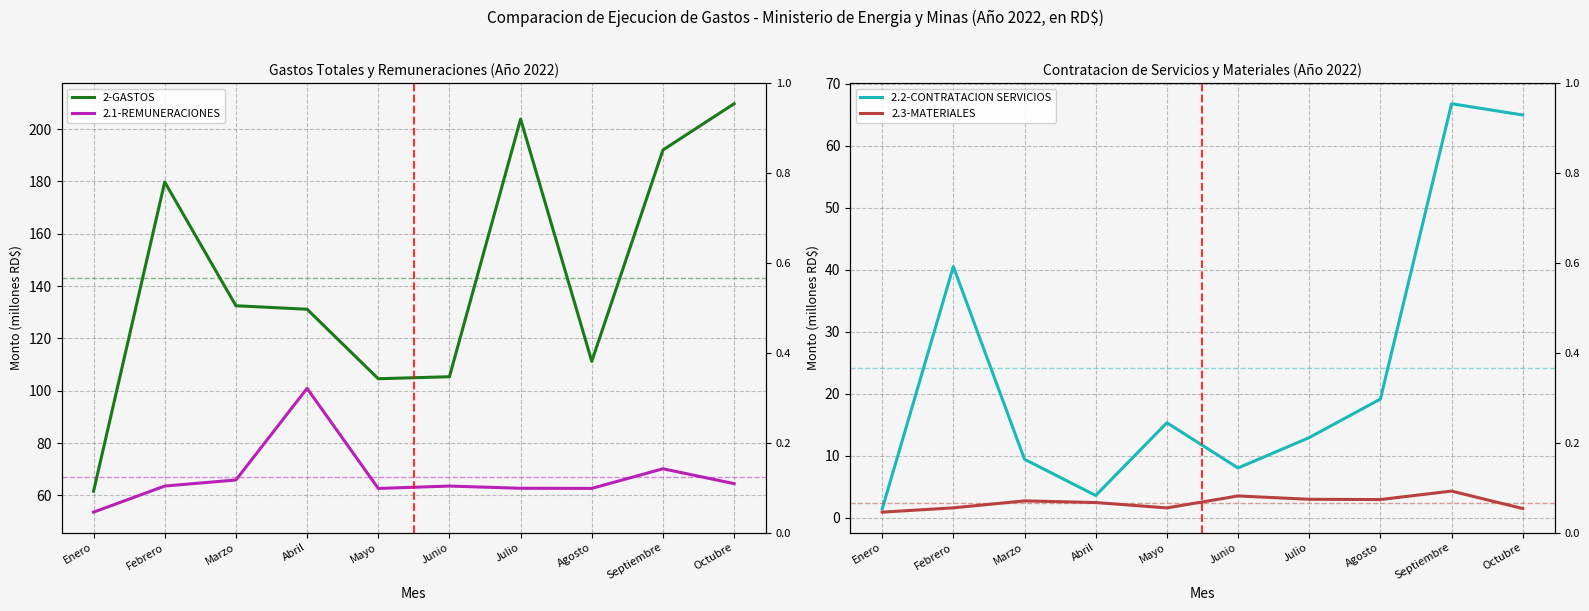

Rank the series at Julio from highest to lowest value.

2-GASTOS, 2.1-REMUNERACIONES, 2.2-CONTRATACION SERVICIOS, 2.3-MATERIALES